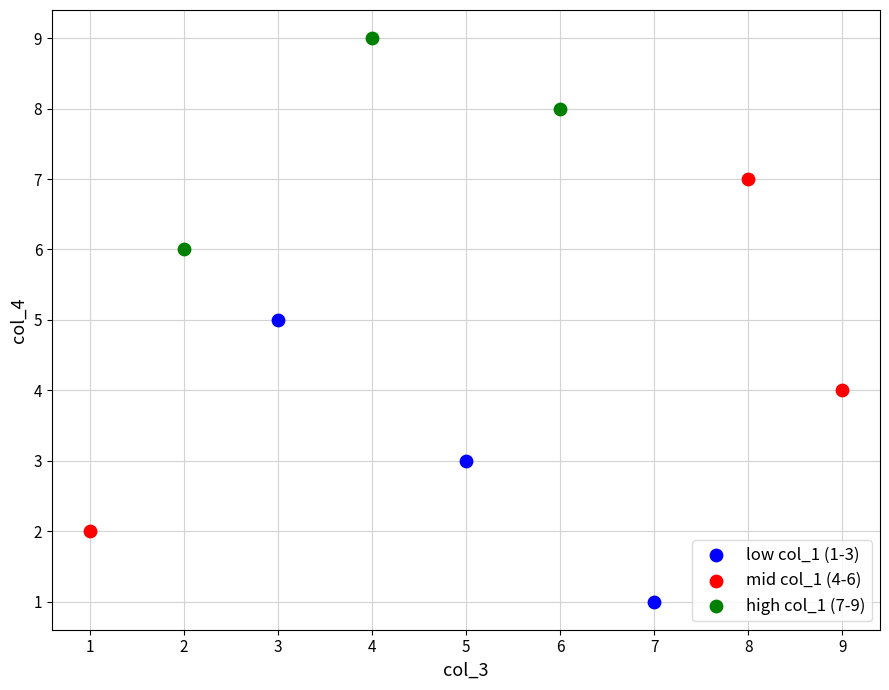

Which series reaches the maximum Y coordinate?

high col_1 (7-9)